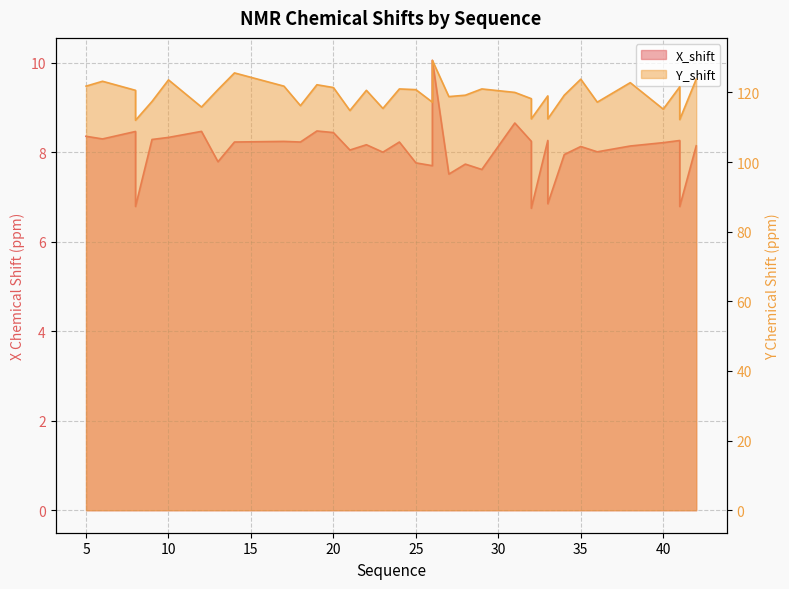

Does the chart have visible grid lines?

Yes